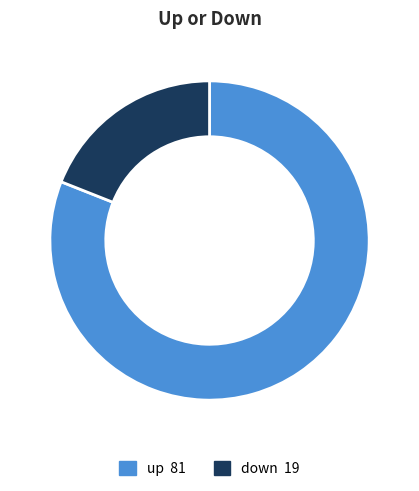

What is the ratio of the value at up to the value at down?

4.3